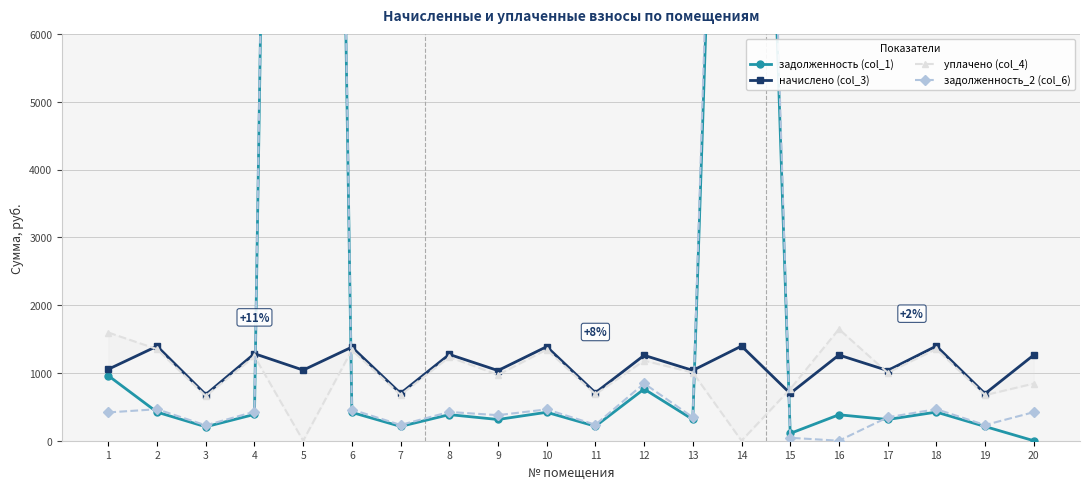

What is the sum of all уплачено (col_4) values?

19564.8